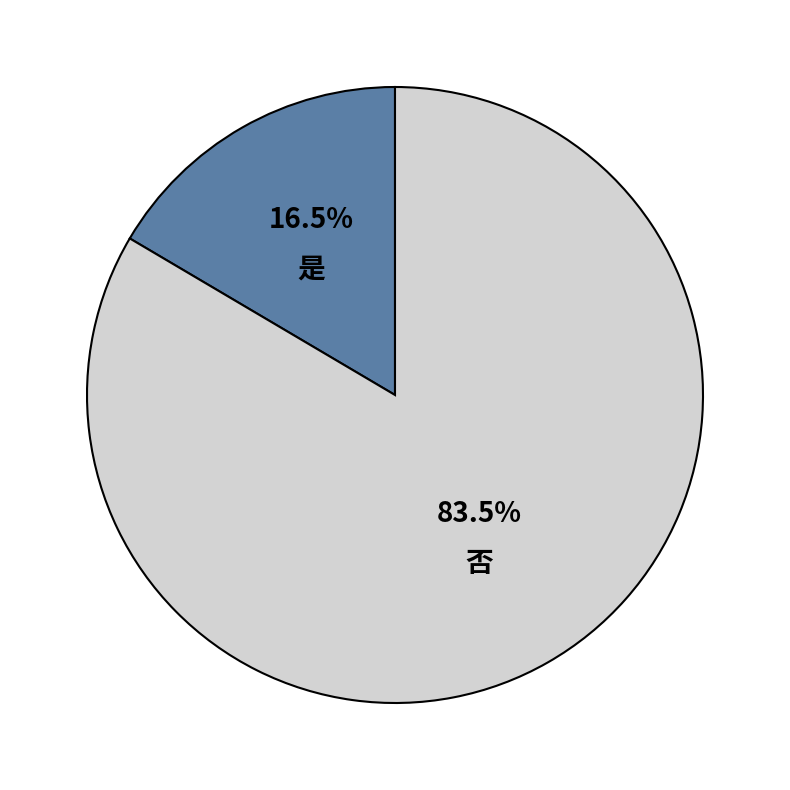

Does any single category account for the majority?

Yes